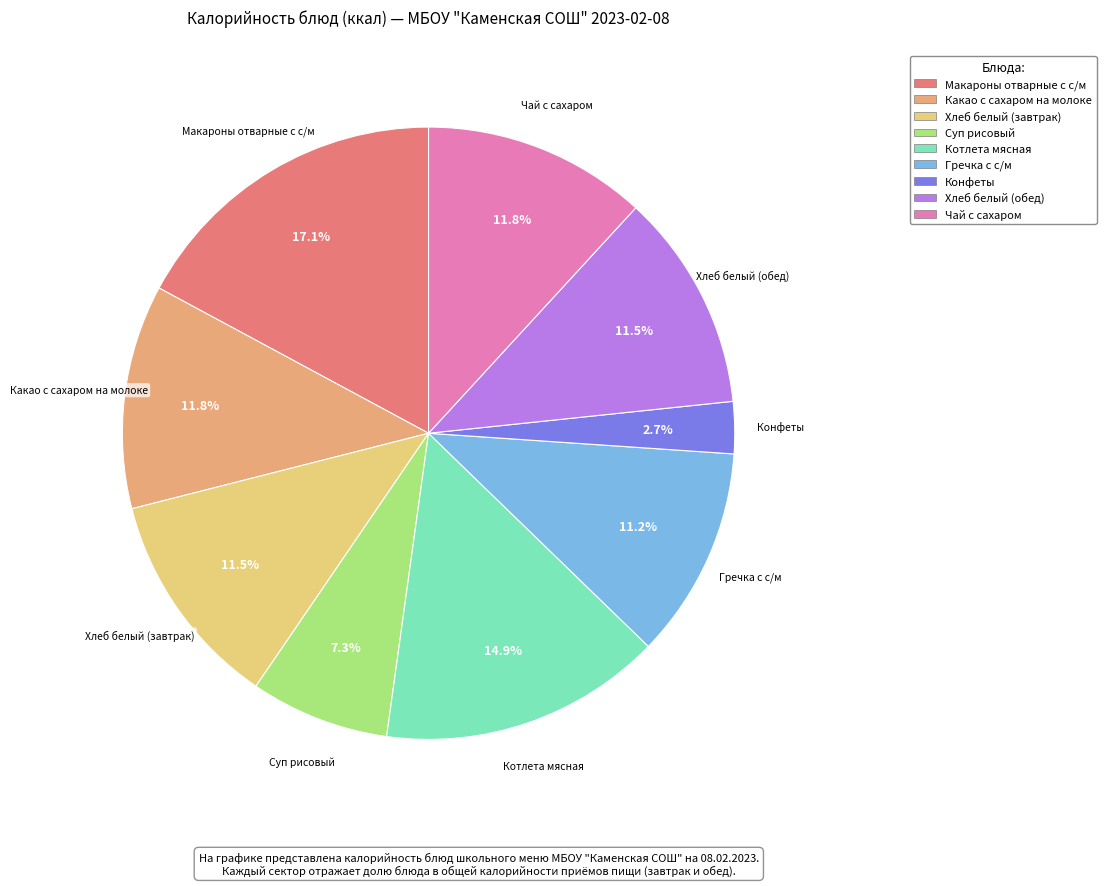

How much of the chart is everything except Конфеты?

97.3%